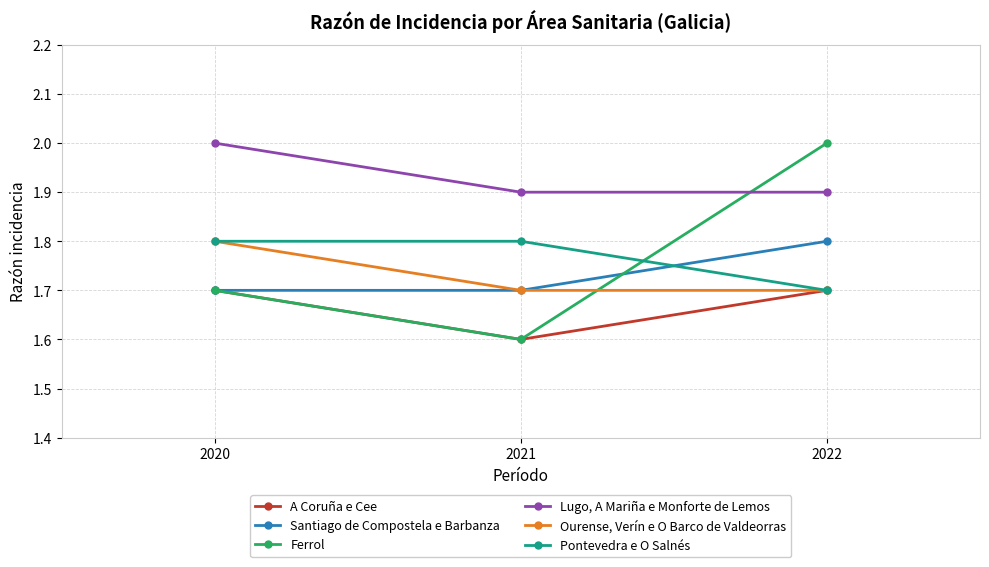

Which series has the largest total across all categories?

Lugo, A Mariña e Monforte de Lemos